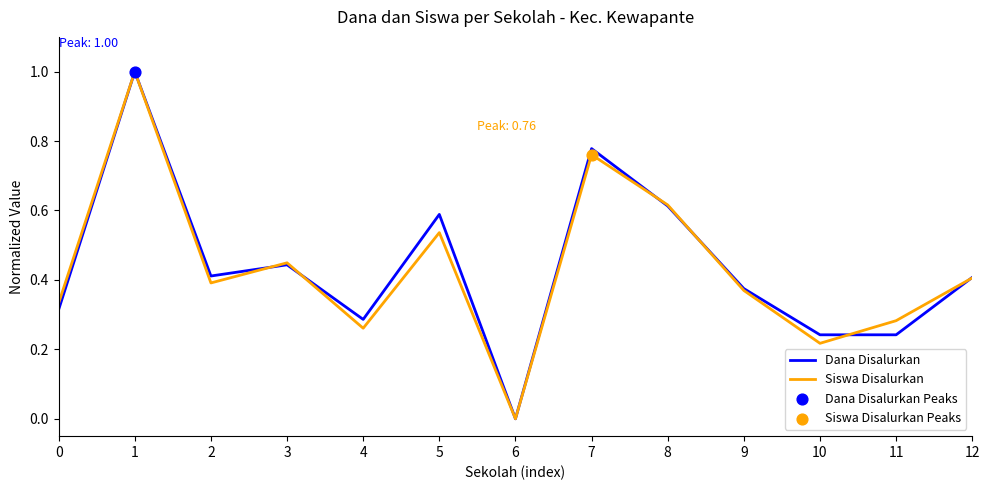

Is the value of Dana Disalurkan at 4 greater than the value of Siswa Disalurkan at 5?

No